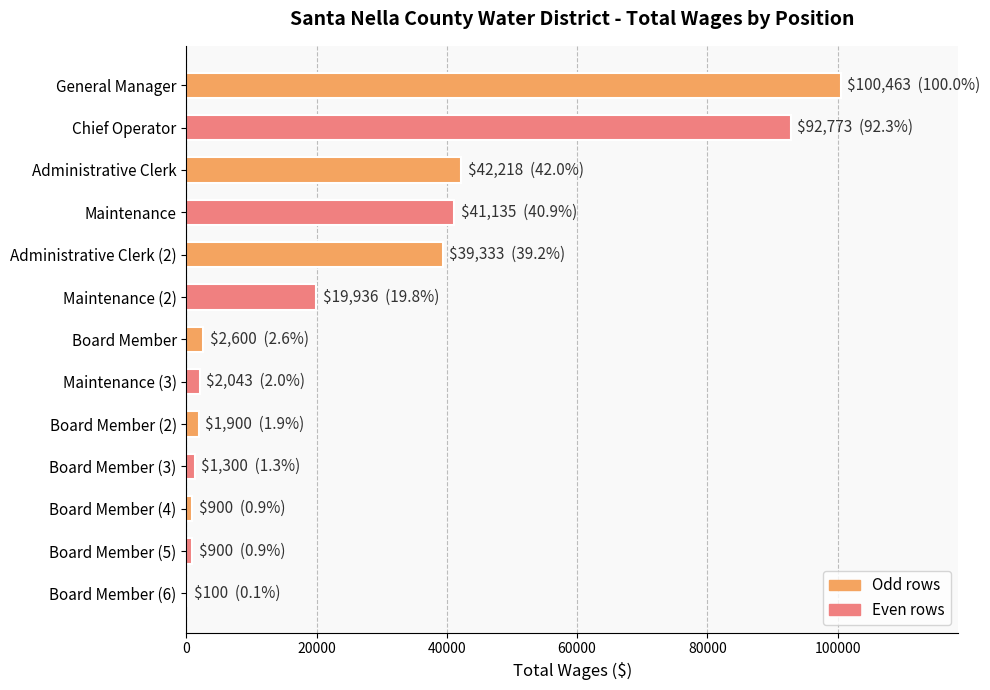

Is it true that the value at Chief Operator is 92773?

True